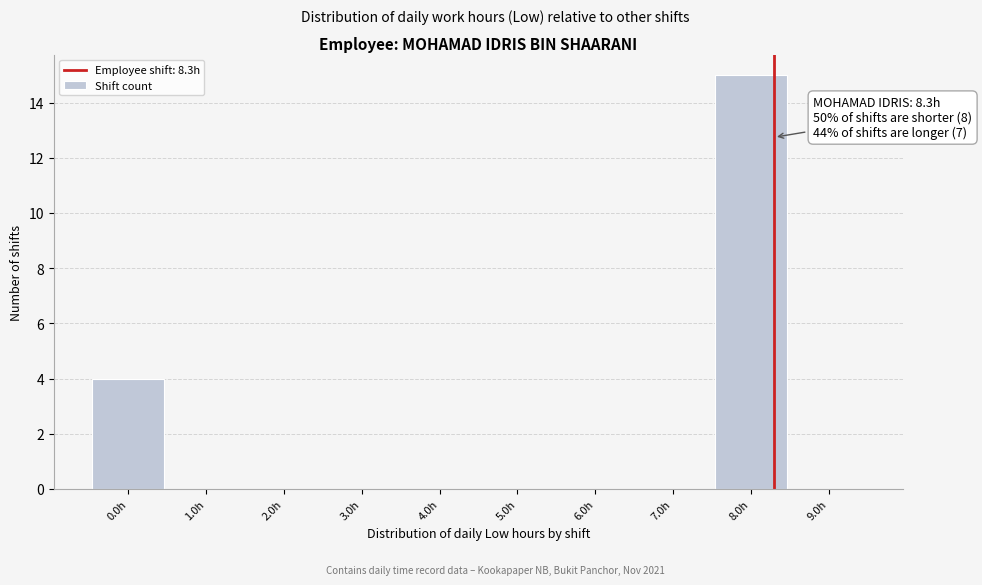

Which range on the x-axis has the tallest bar?

7.5 to 8.5